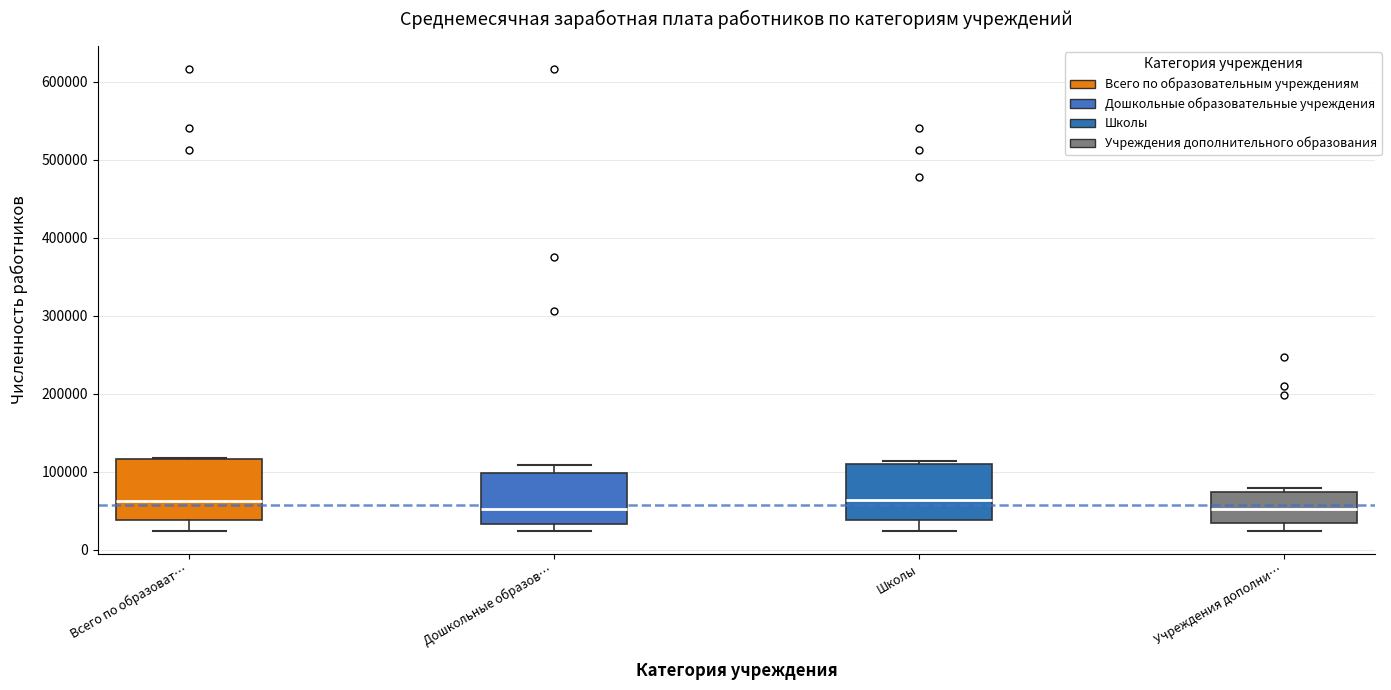

Reading left to right, read every box against the y-axis: the position of its median line, the range the box covers, and the ends of its whiskers. The values are not printed on the chart, so give them approximately, as read against the axis.

Всего по образоват…: median 60000, box 40000 to 120000, whiskers 20000 to 120000
Дошкольные образов…: median 50000, box 30000 to 100000, whiskers 20000 to 110000
Школы: median 60000, box 40000 to 110000, whiskers 20000 to 110000 (just above the box's upper edge)
Учреждения дополни…: median 50000, box 40000 to 70000, whiskers 20000 to 80000